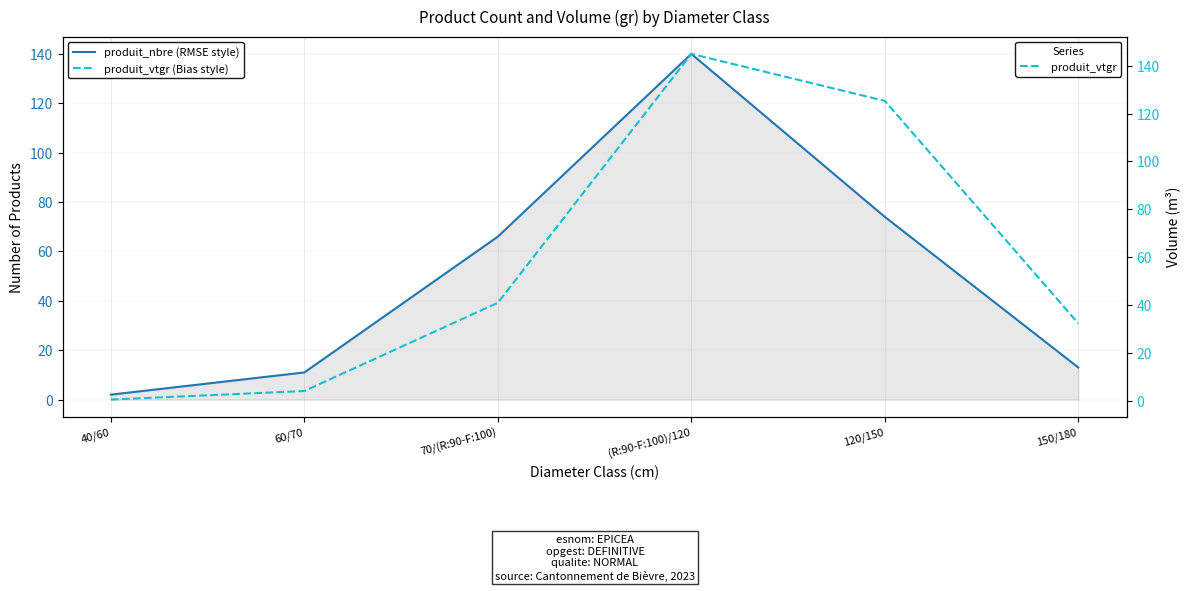

What is the value of the produit_nbre point at the 4th from the left?

140.0